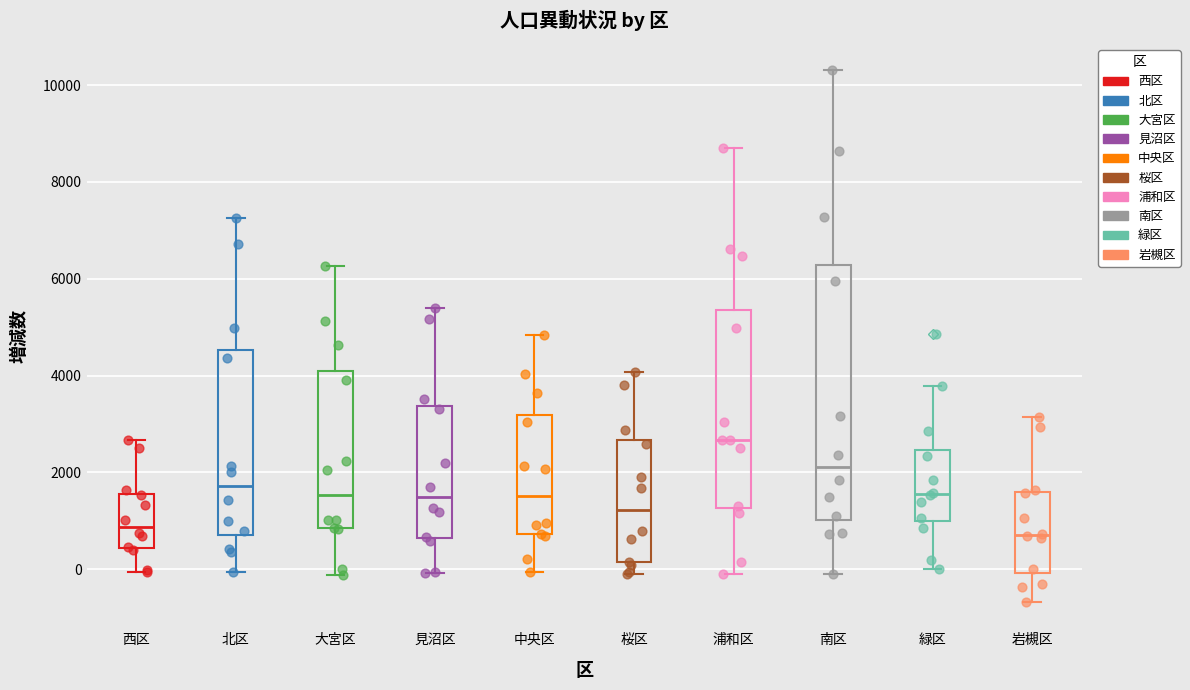

Reading left to right, read every box against the y-axis: the position of its median line, the range the box covers, and the ends of its whiskers. The values are not printed on the chart, so give them approximately, as read against the axis.

西区: median 800, box 400 to 1600, whiskers 0 to 2600
北区: median 1800, box 800 to 4600, whiskers 0 to 7200
大宮区: median 1600, box 800 to 4000, whiskers -200 to 6200
見沼区: median 1400, box 600 to 3400, whiskers 0 to 5400
中央区: median 1600, box 800 to 3200, whiskers 0 to 4800
桜区: median 1200, box 200 to 2600, whiskers -200 to 4000
浦和区: median 2600, box 1200 to 5400, whiskers 0 to 8600
南区: median 2200, box 1000 to 6200, whiskers 0 to 10400
緑区: median 1600, box 1000 to 2400, whiskers 0 to 3800
岩槻区: median 800, box 0 to 1600, whiskers -600 to 3200